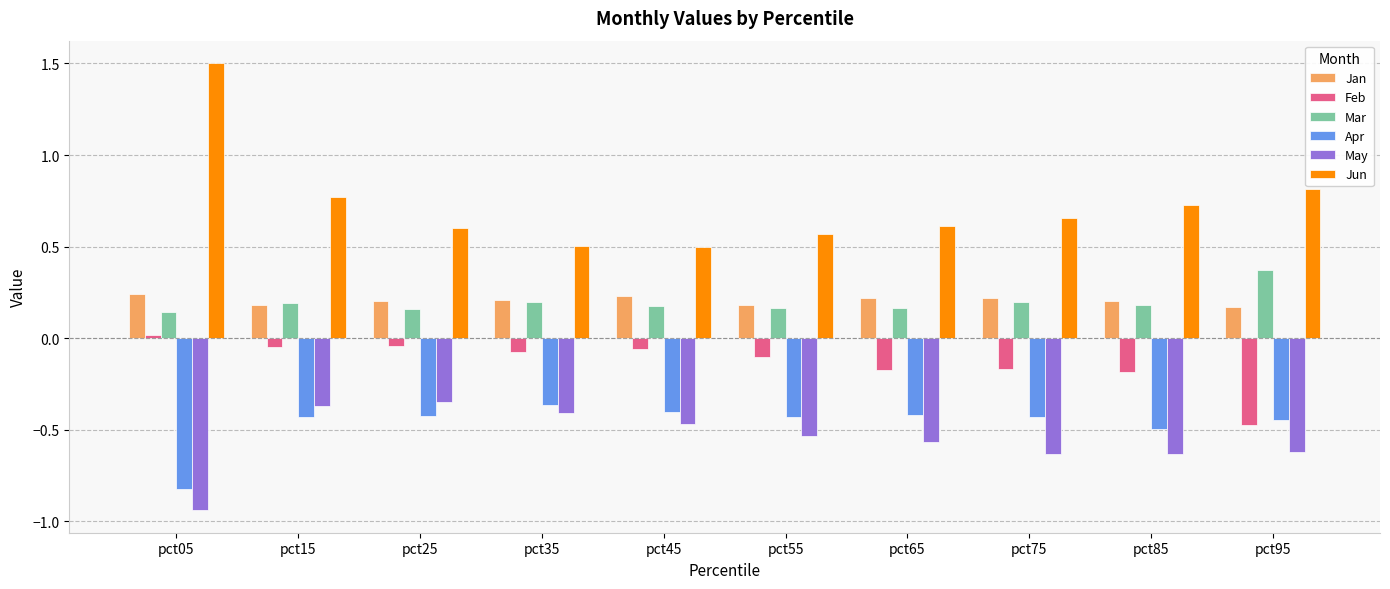

The value of Apr at pct55 is -0.7. True or false?

False